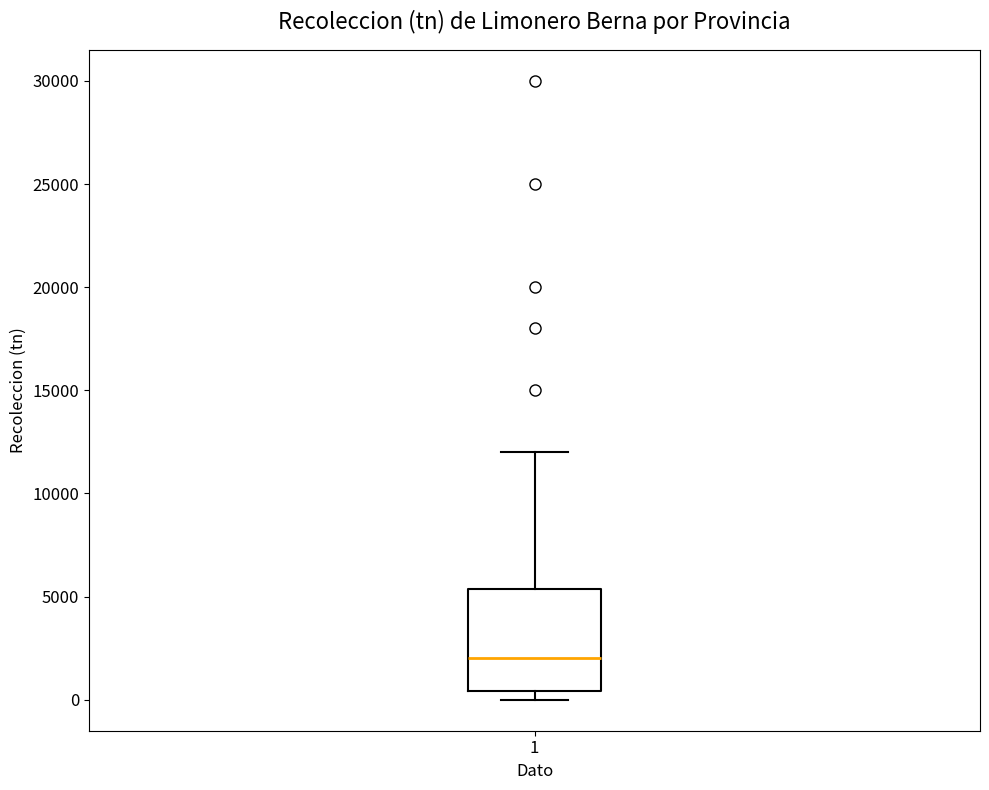

Transcribe this box plot: give where the median line is, the range the box spans, and where the two whiskers end, as read against the y-axis. The values are not printed on the chart, so give them approximately, as read against the axis.

median 2000, box 500 to 5500, whiskers 0 to 12000